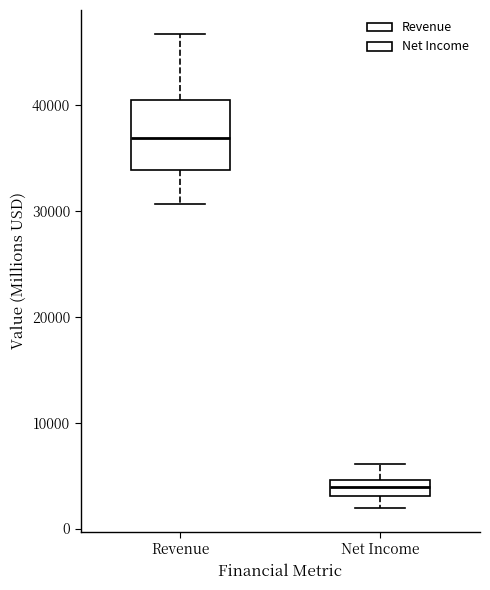

Comparing the boxes themselves (not the whiskers), which one is the tallest?

Revenue